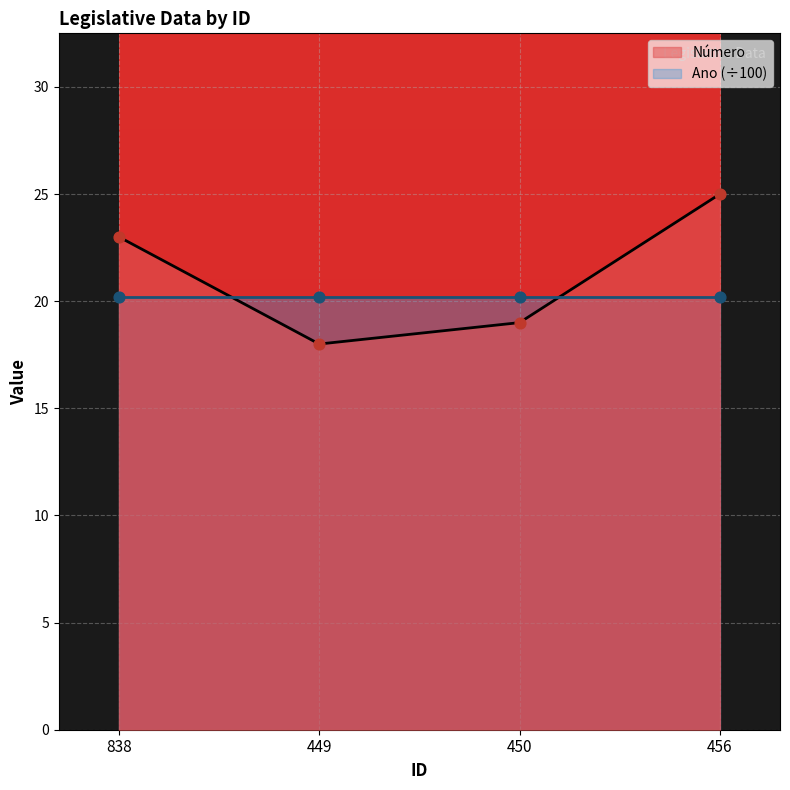

Which has a higher value, 838 or 456?

456